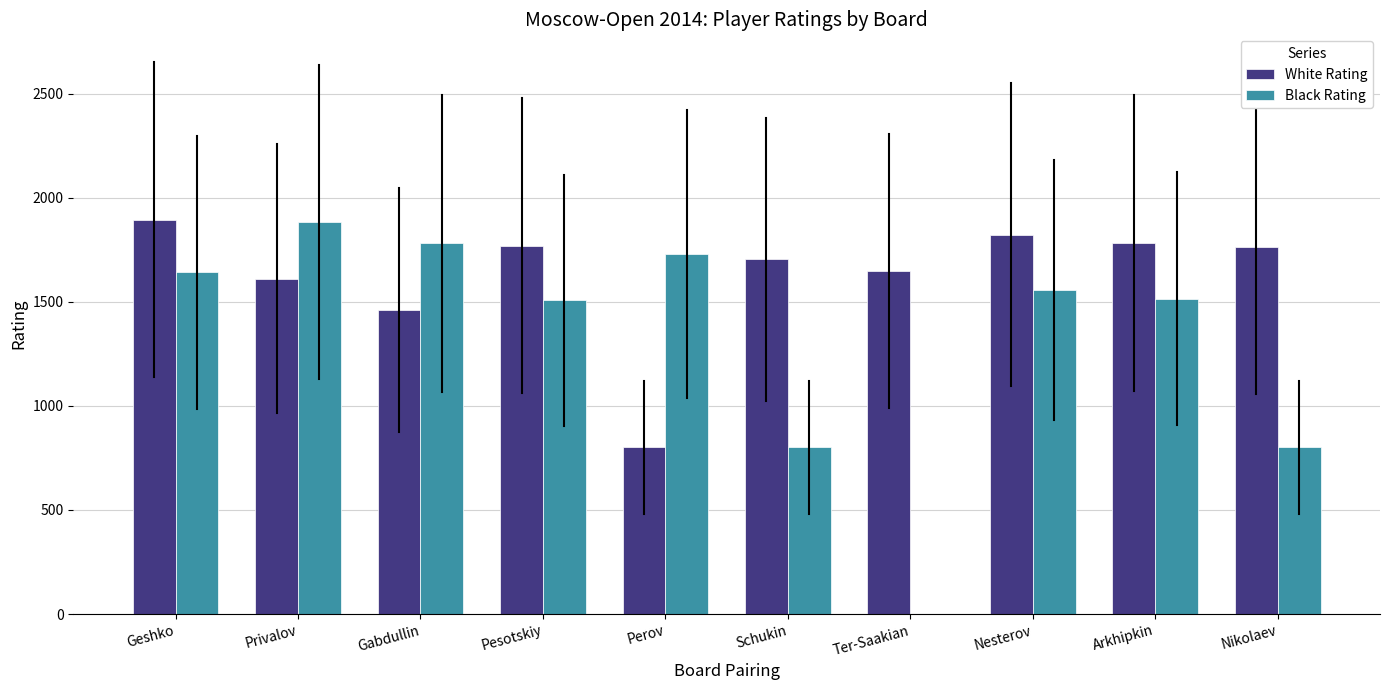

What is the sum of the Black Rating values at Schukin and Pesotskiy?

2307